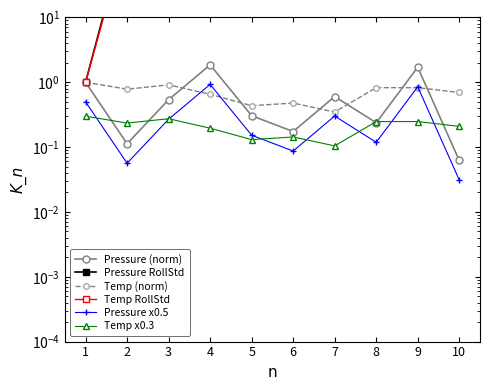

At how many categories does at least one series exceed 168?

9